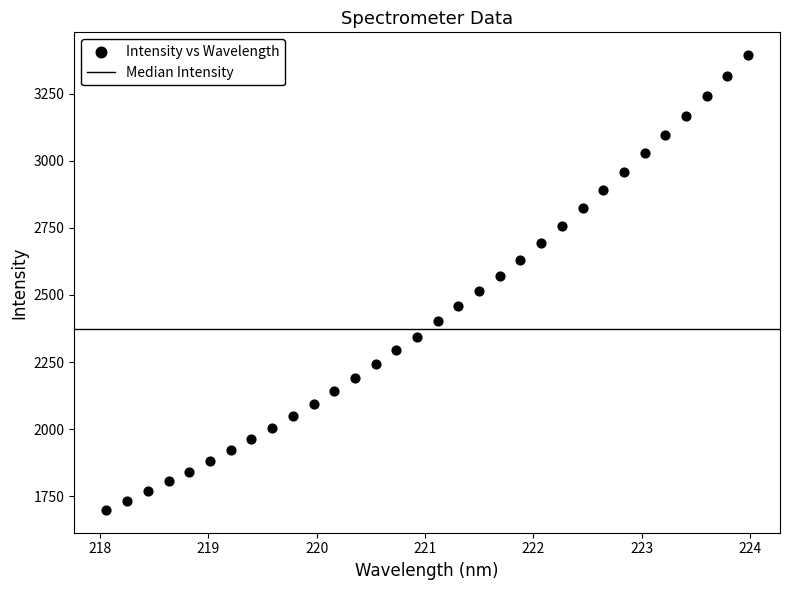

What is the range of Y values (max minus min)?

1694.5